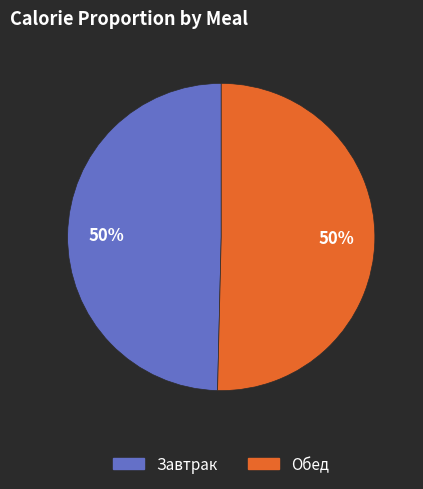

The Обед slice represents 41% of the pie. True or false?

False